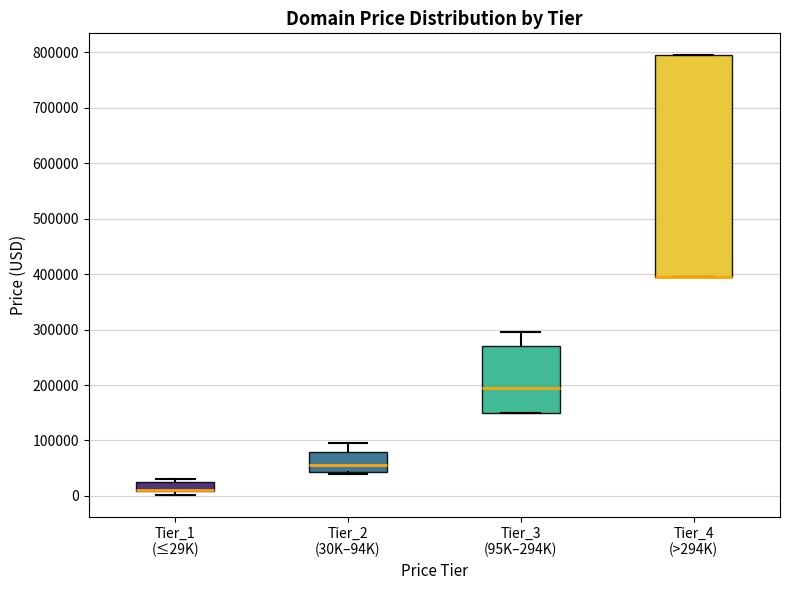

Where is the lower edge of the box for Tier_3 (95K–294K) on the y-axis? The values are not printed on the chart, so give them approximately, as read against the axis.

150000